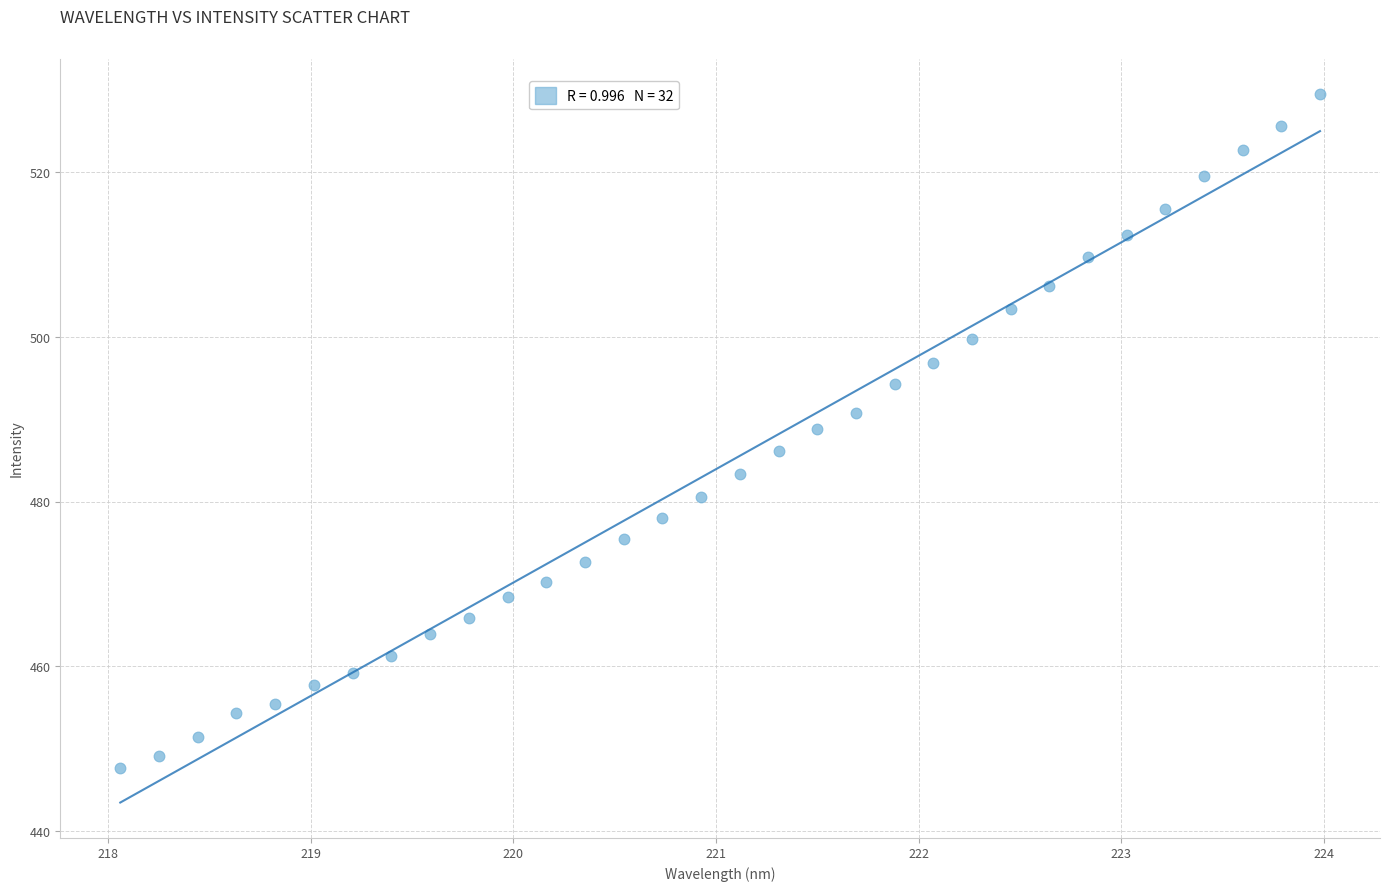

What is the range of Y values (max minus min)?

81.9